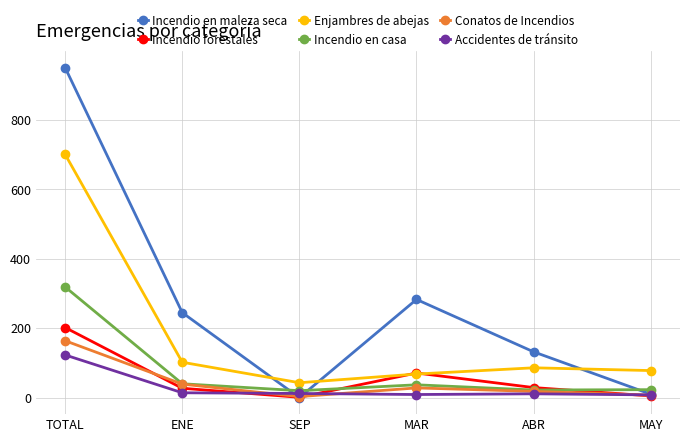

The Accidentes de tránsito series shows 8 at MAY. True or false?

True